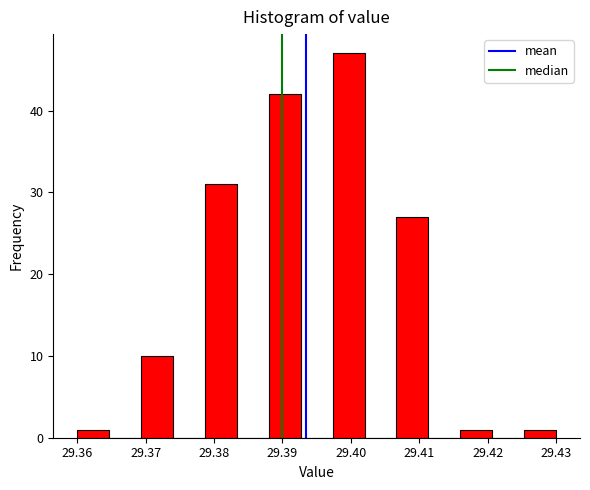

Reading left to right, transcribe this chart: for each bar, give the range it covers on the x-axis and its height. Neither the bar edges nor the heights are printed on the chart, so give them approximately, as read against the axes.

29.360 to 29.365: 1
29.365 to 29.369: 0
29.369 to 29.374: 10
29.374 to 29.379: 0
29.379 to 29.383: 31
29.383 to 29.388: 0
29.388 to 29.393: 42
29.393 to 29.397: 0
29.397 to 29.402: 47
29.402 to 29.407: 0
29.407 to 29.411: 27
29.411 to 29.416: 0
29.416 to 29.421: 1
29.421 to 29.425: 0
29.425 to 29.430: 1